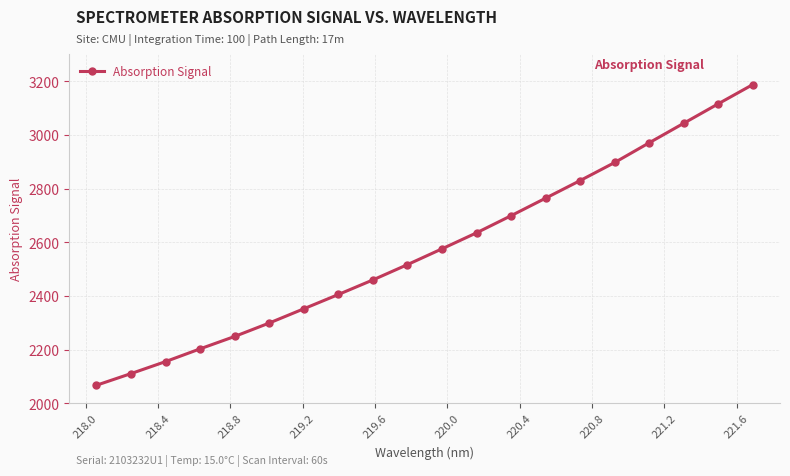

What is the difference between the maximum and minimum values?

1121.0